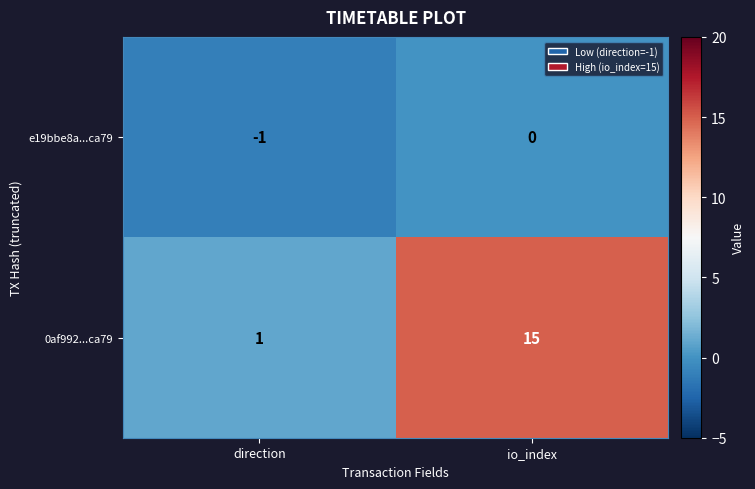

Reading left to right, transcribe all the data shown in this chart.

e19bbe8a...ca79: direction=-1	io_index=0
0af992...ca79: direction=1	io_index=15